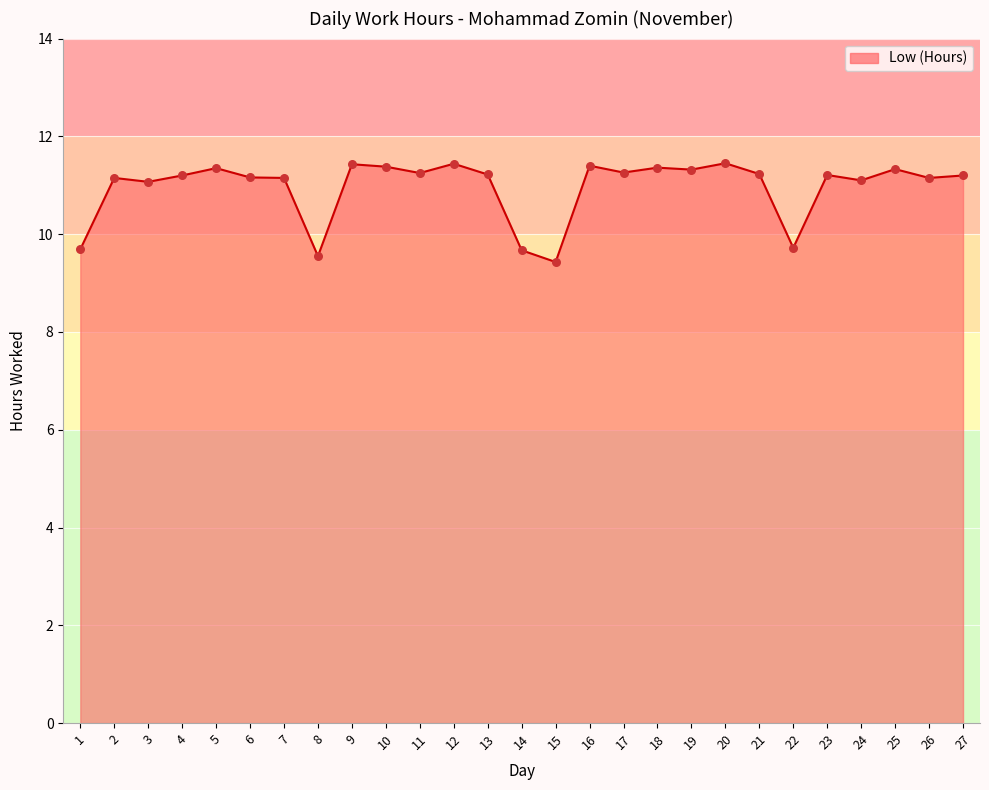

Approximately how many times larger is the value at 21 compared to 23?

1.0